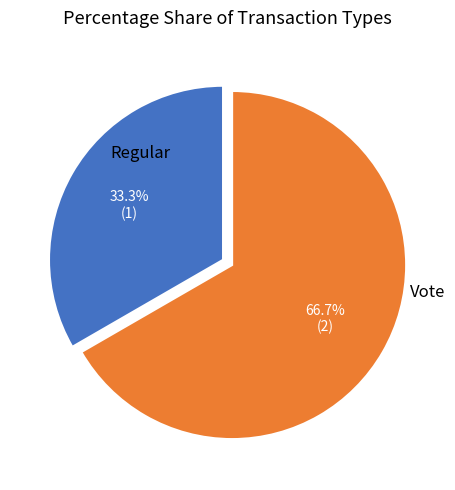

Does any single category account for the majority?

Yes